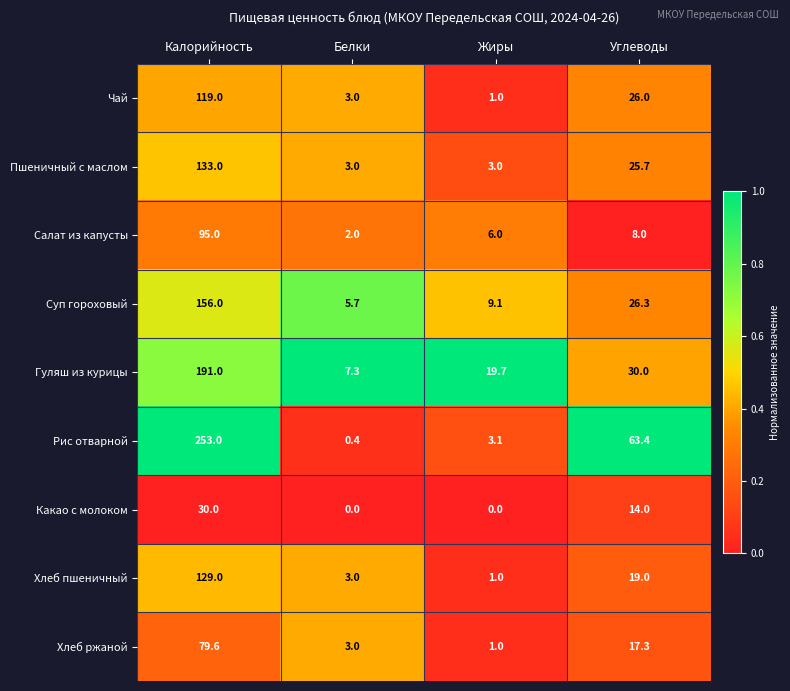

At how many categories does at least one series exceed 0?

4